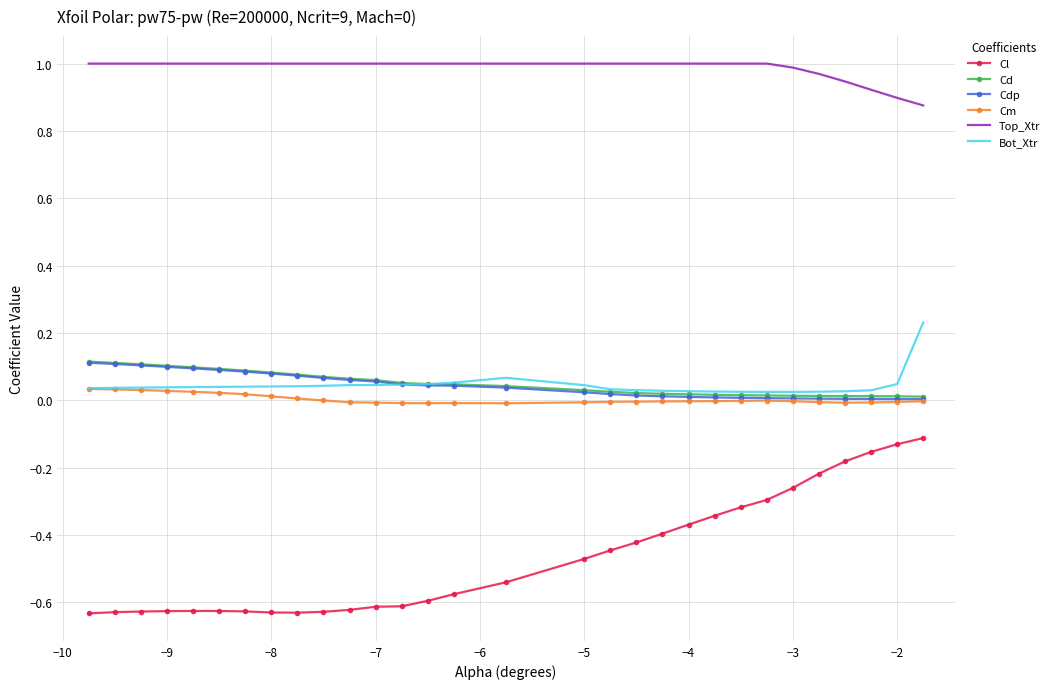

True or false: Cm and Top_Xtr cross at least once.

False